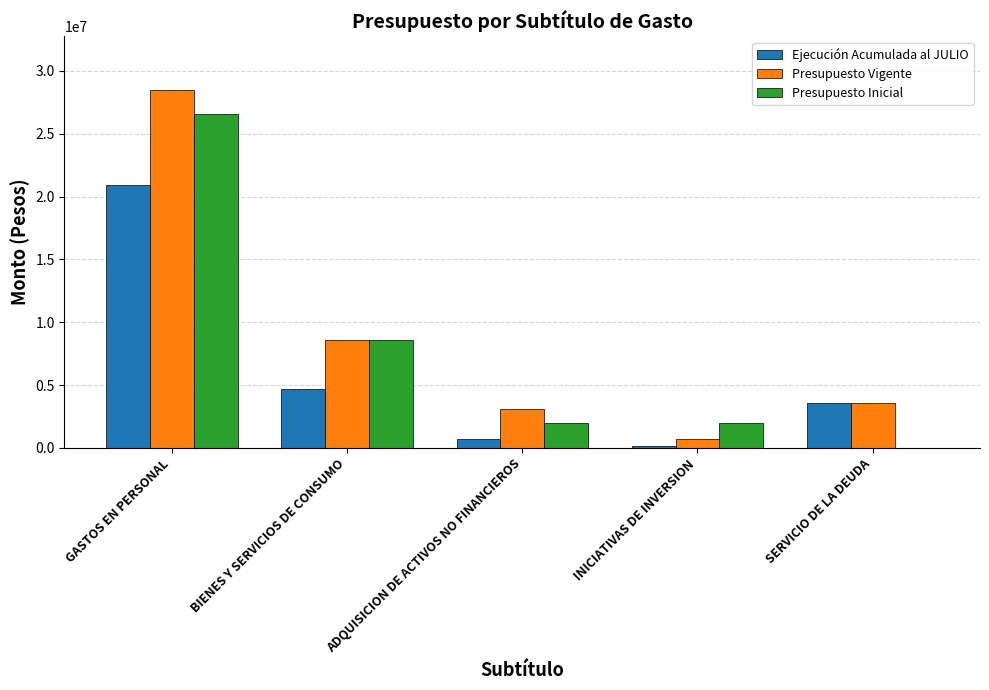

What is the maximum value shown in the chart?

28486977